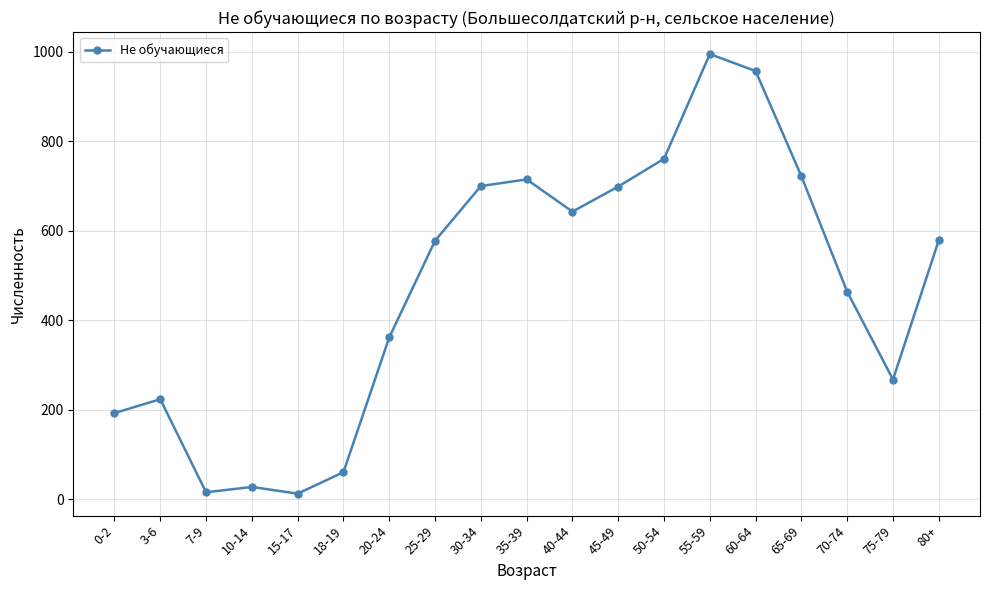

What is the difference between the values at 20-24 and 50-54?

399